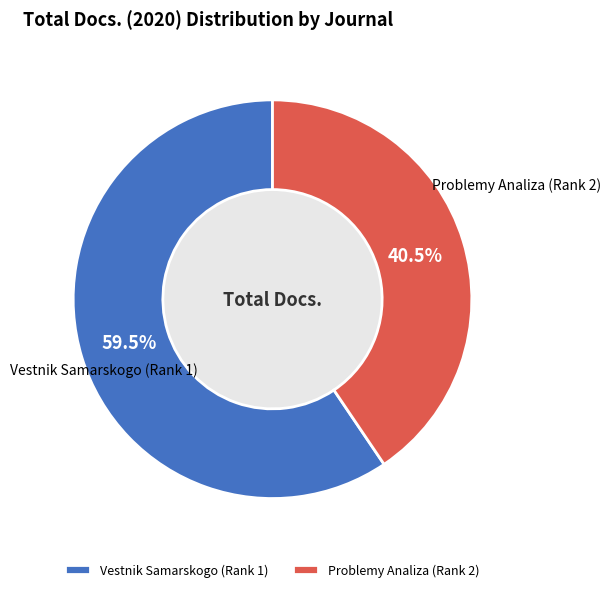

To the nearest percent, what is the combined percentage of Vestnik Samarskogo (Rank 1) and Problemy Analiza (Rank 2)?

100%